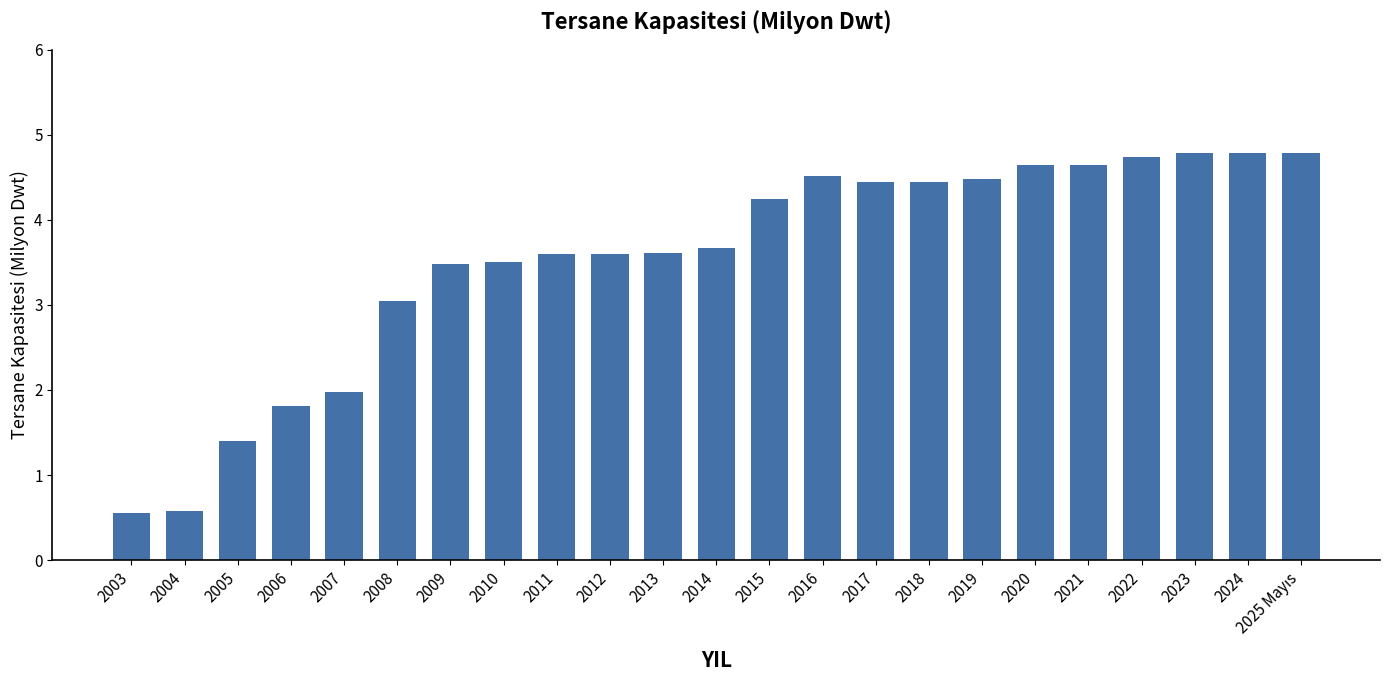

What is the minimum value shown in the chart?

0.6